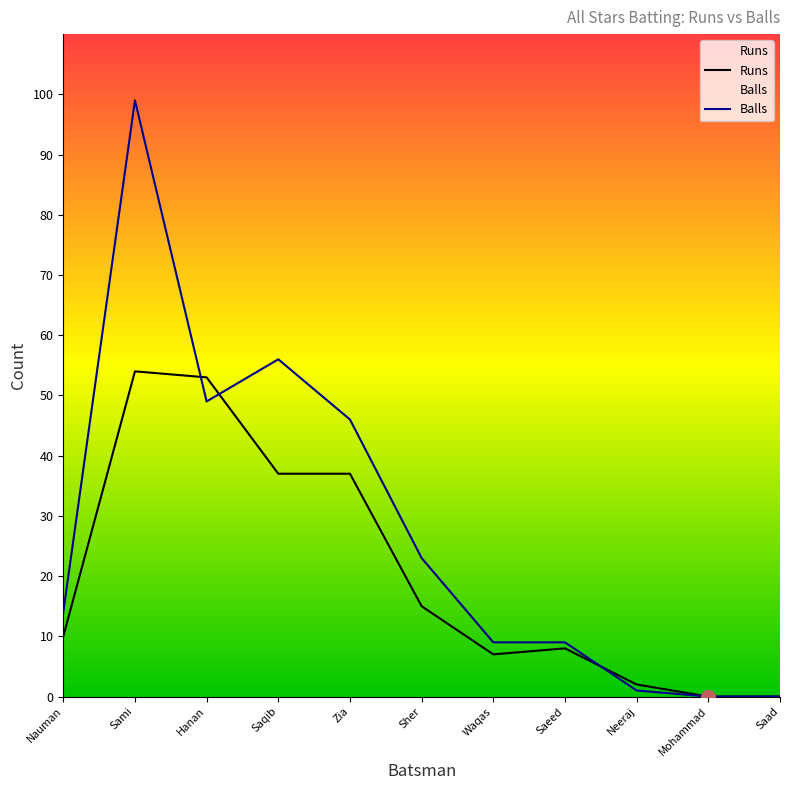

How many intersections are there between Balls and Runs?

3